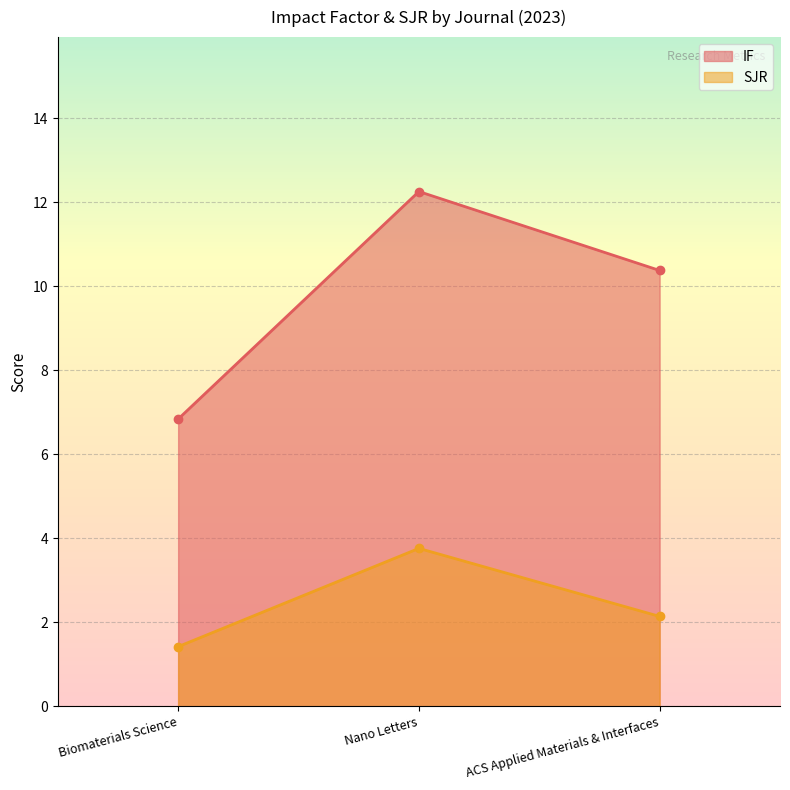

List the series in order of their peak value, highest first.

IF, SJR